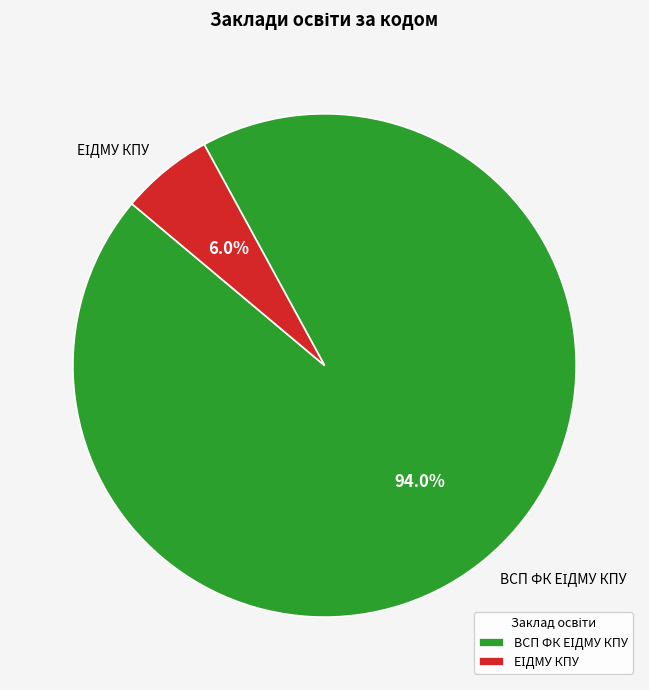

Is there any slice that represents more than half of the pie?

Yes